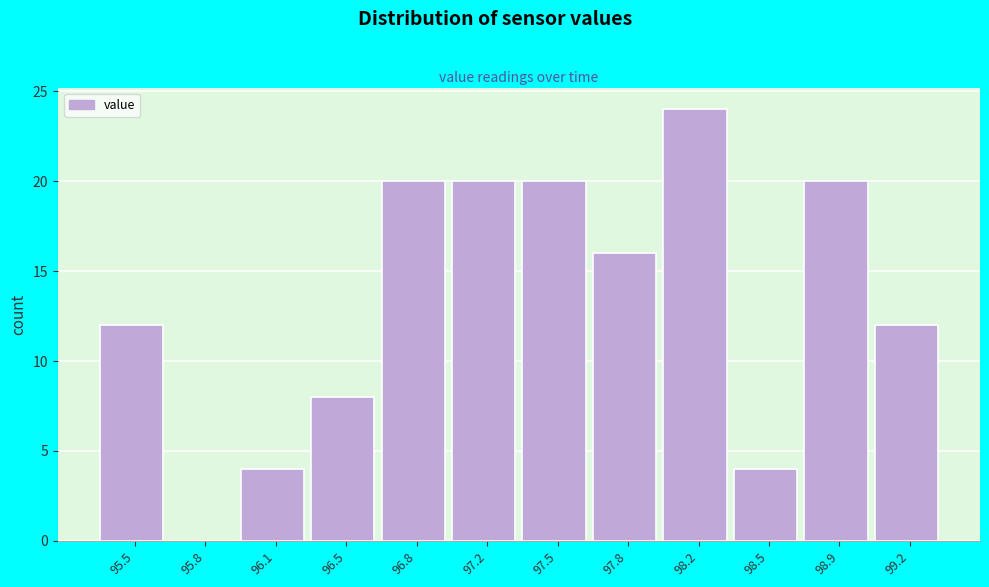

Reading left to right, what are all the values shown in this chart?

95.5=12	95.8=0	96.1=4	96.5=8	96.8=20	97.2=20	97.5=20	97.8=16	98.2=24	98.5=4	98.9=20	99.2=12